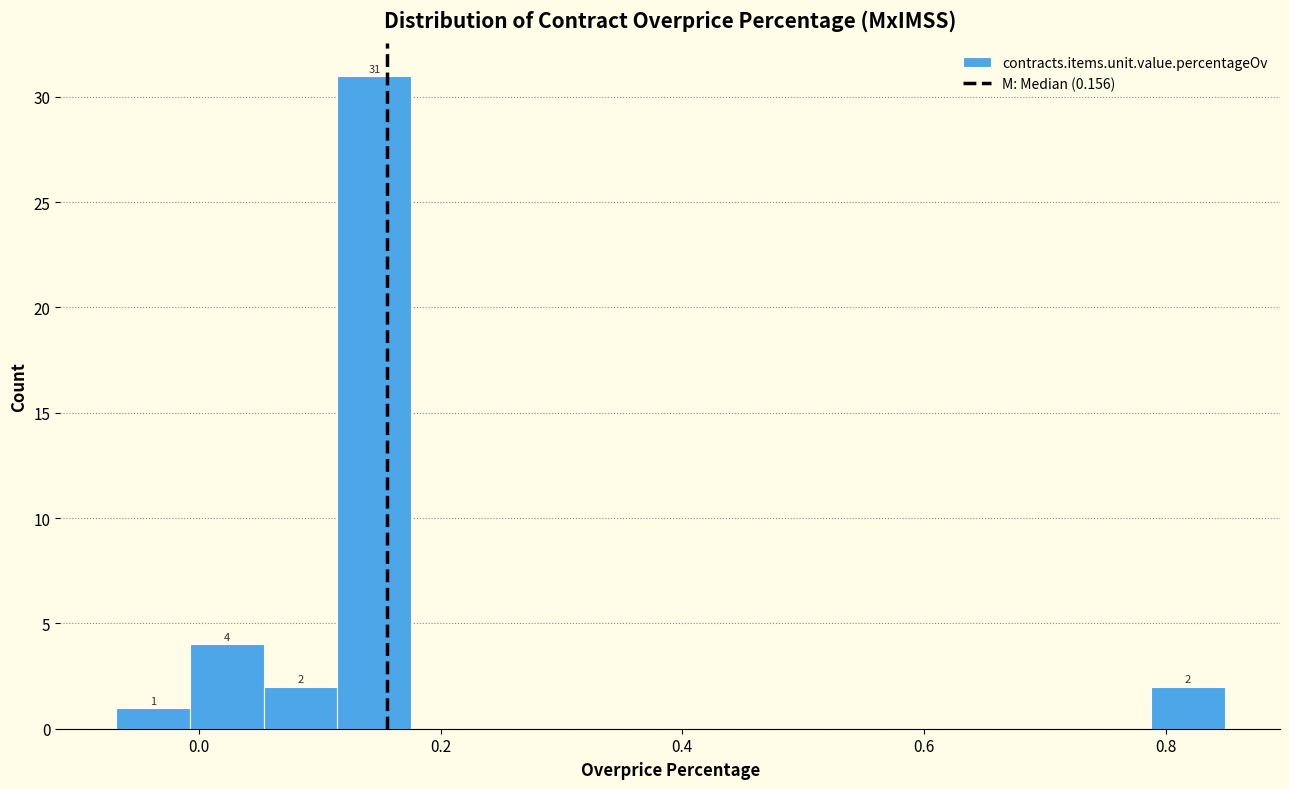

Around what value on the x-axis is the tallest bar? Give the approximate position of its centre, as read against the axis.

0.14